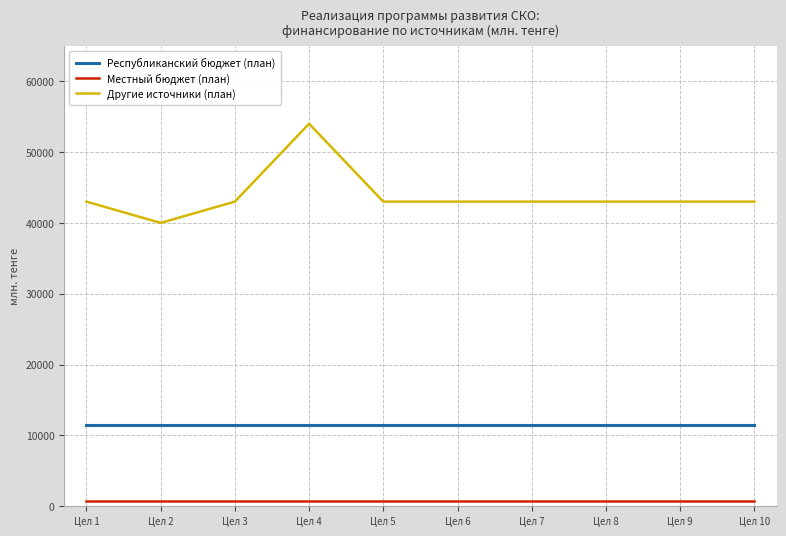

Rank the series by their maximum value, from lowest to highest.

Местный бюджет (план), Республиканский бюджет (план), Другие источники (план)